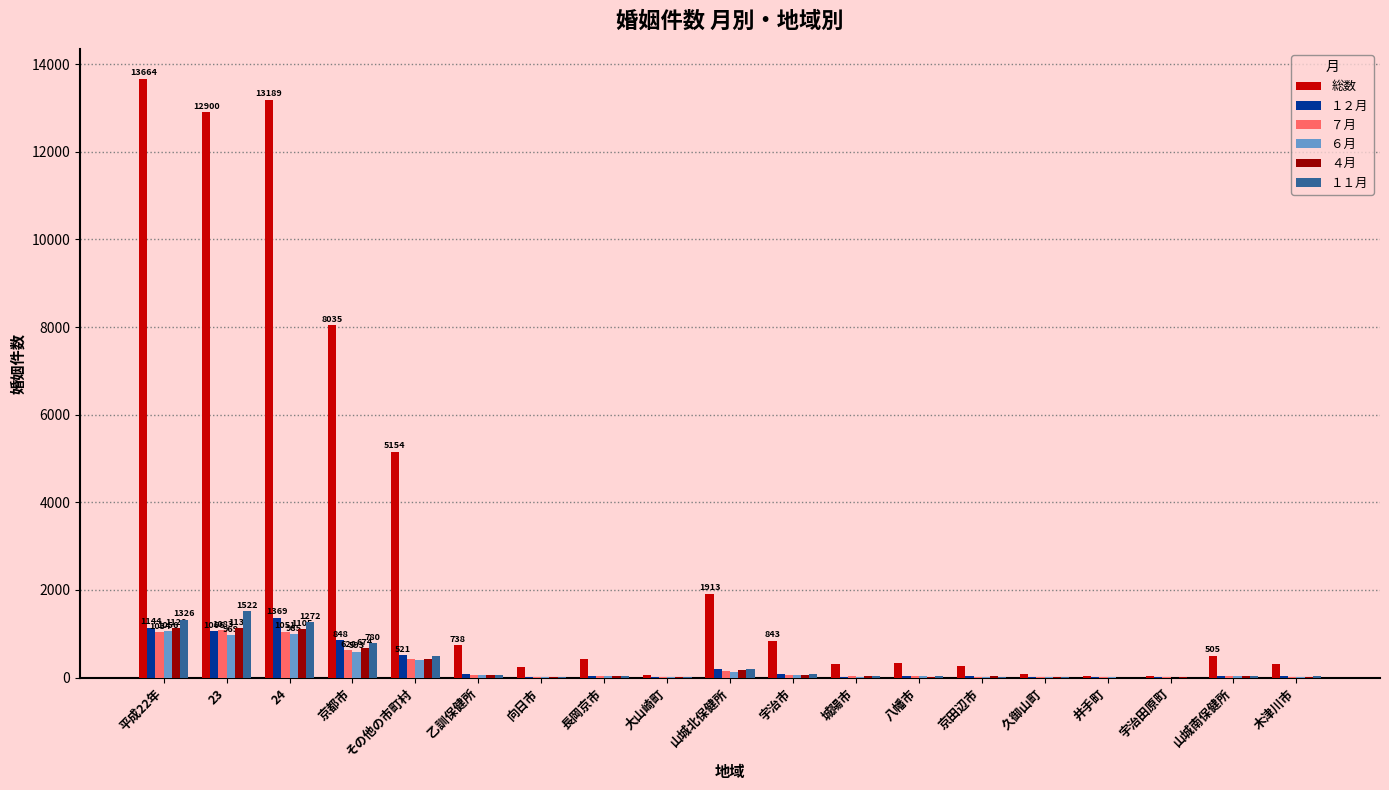

What is the total value across all series at 城陽市?

468